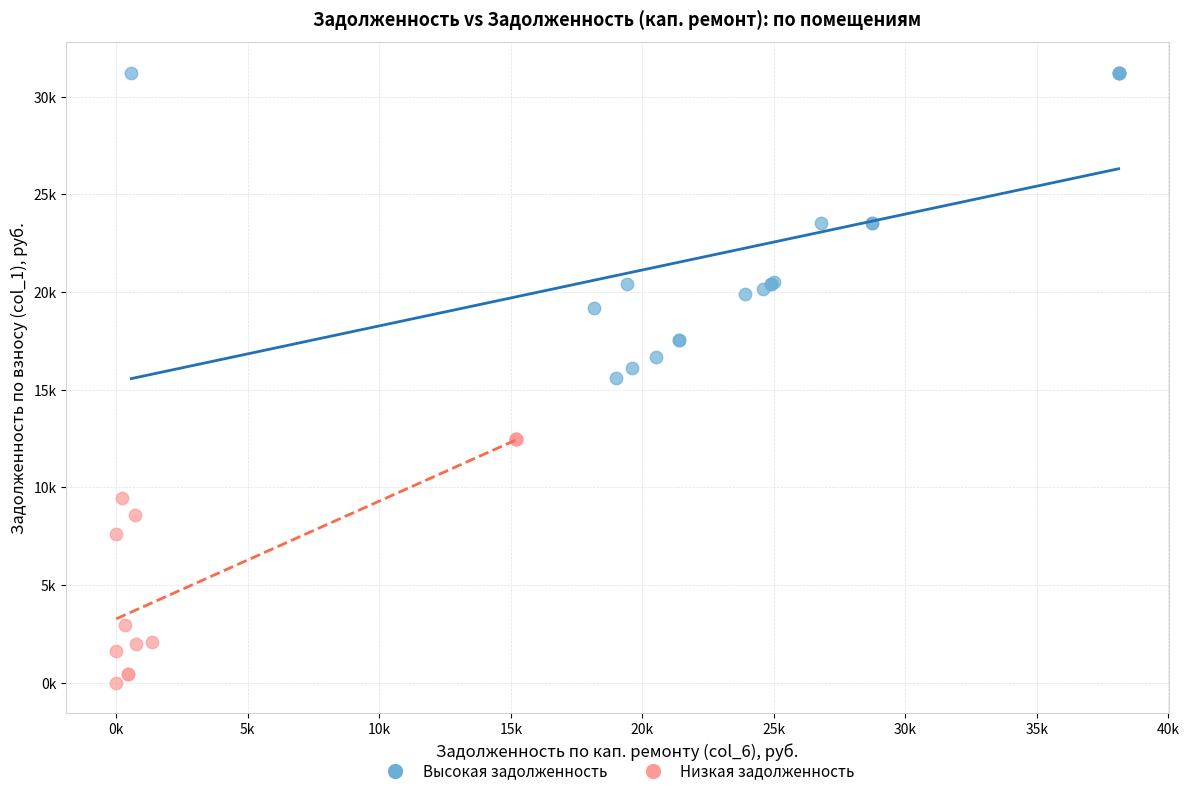

Which series contains the lowest Y value?

Низкая задолженность